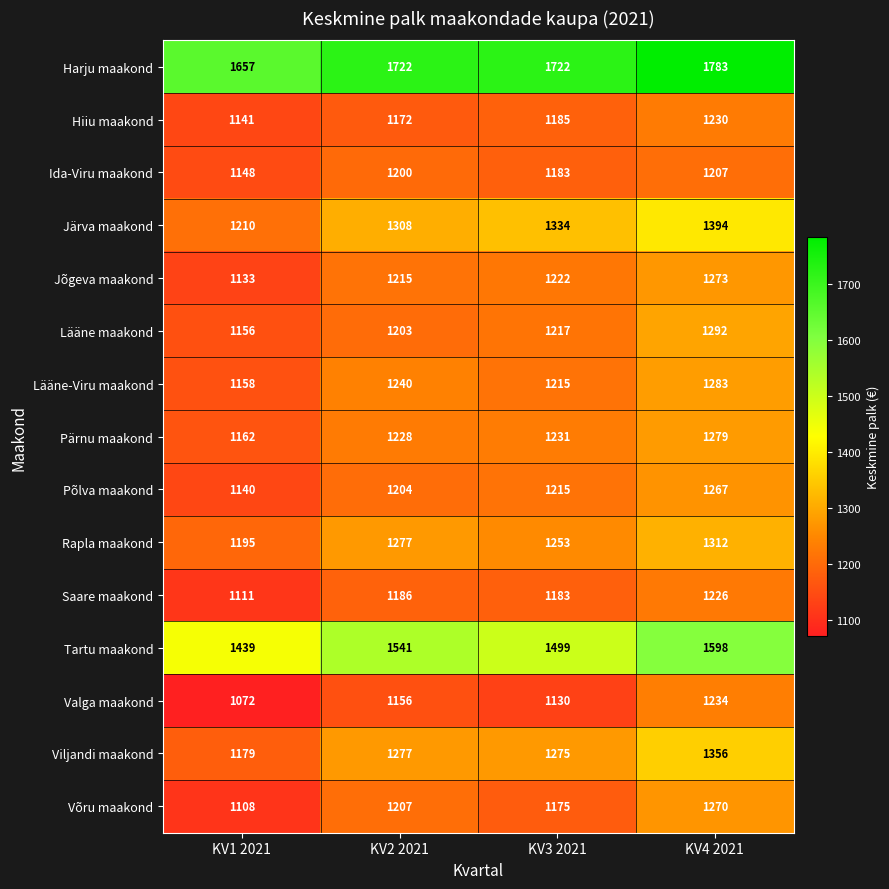

What is the sum of all Valga maakond values?

4592